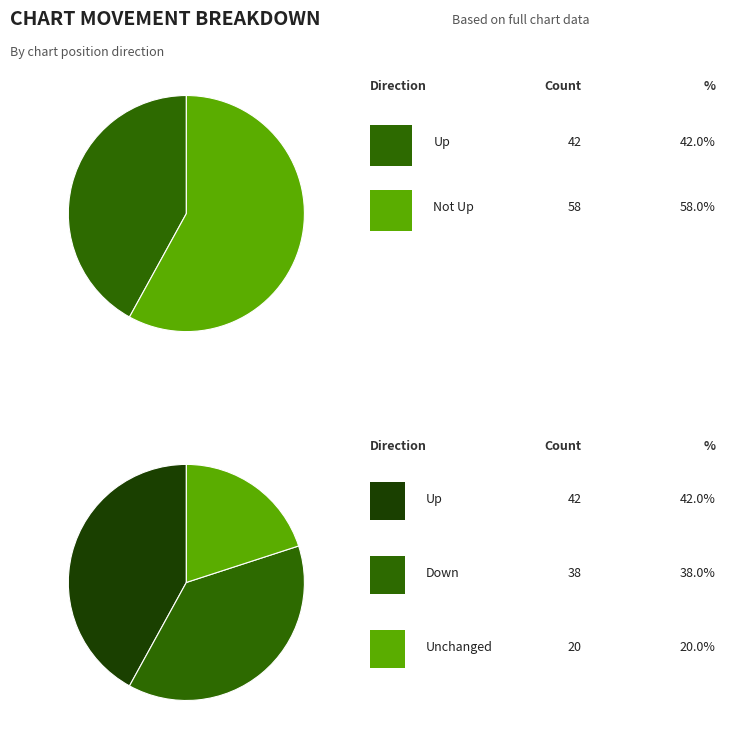

To the nearest percent, what is the difference between the - and up slice percentages?

22%